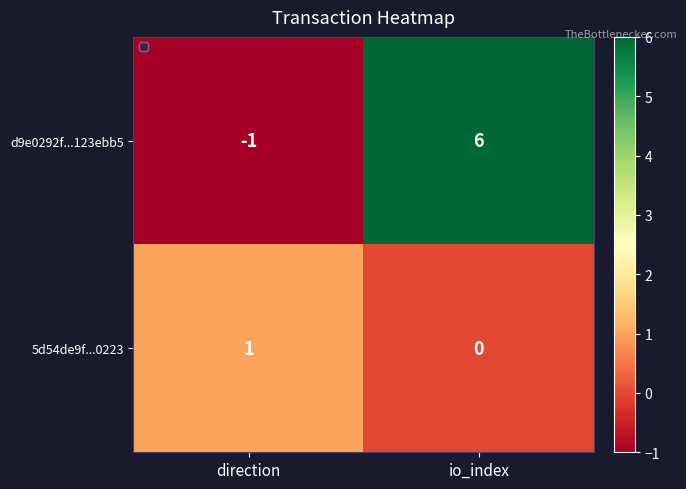

Which label corresponds to the smallest value in the chart?

direction